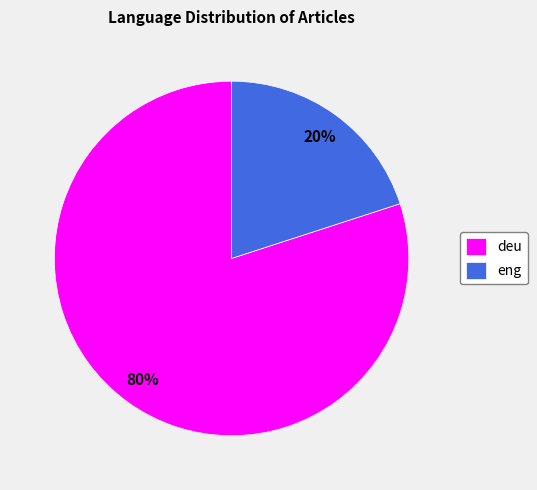

Is it true that deu is 80% of the pie?

True